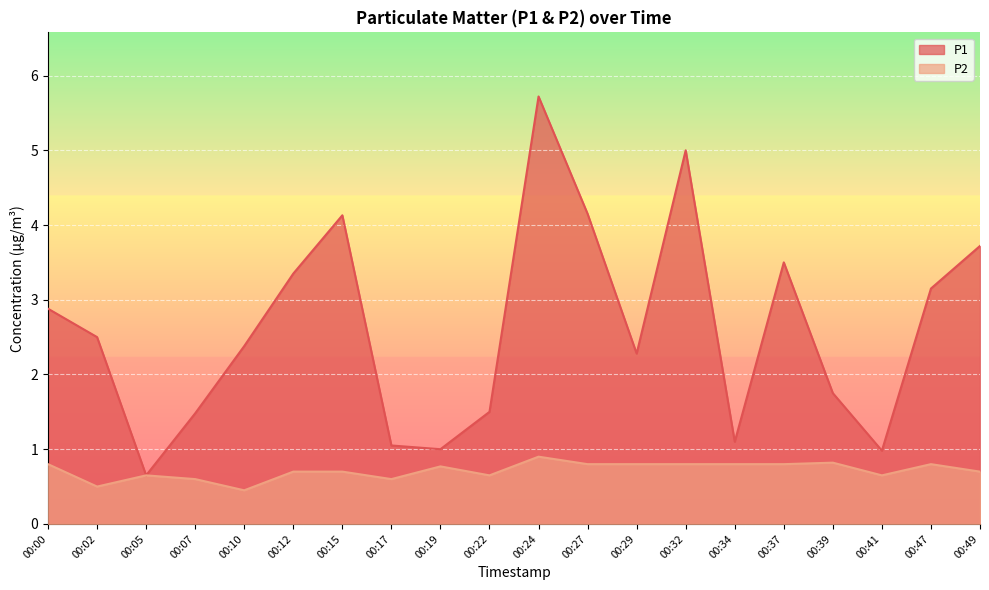

Between 00:00 and 00:17, which series saw the biggest shift?

P1